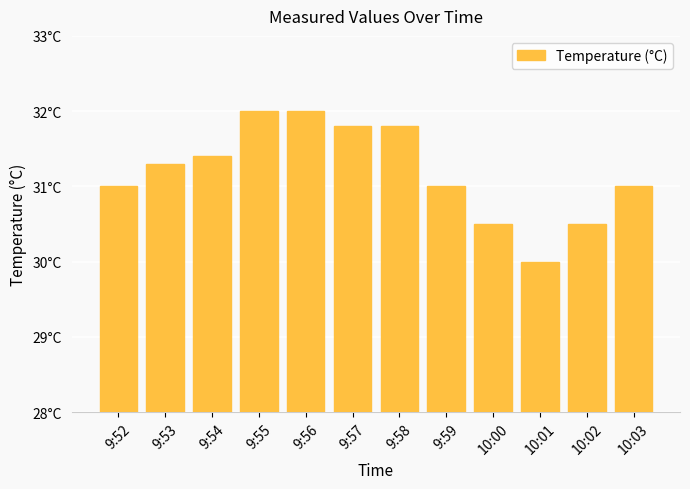

Reading right to left, what are all the values shown in this chart?

10:03=31.0	10:02=30.5	10:01=30.0	10:00=30.5	9:59=31.0	9:58=31.8	9:57=31.8	9:56=32.0	9:55=32.0	9:54=31.4	9:53=31.3	9:52=31.0